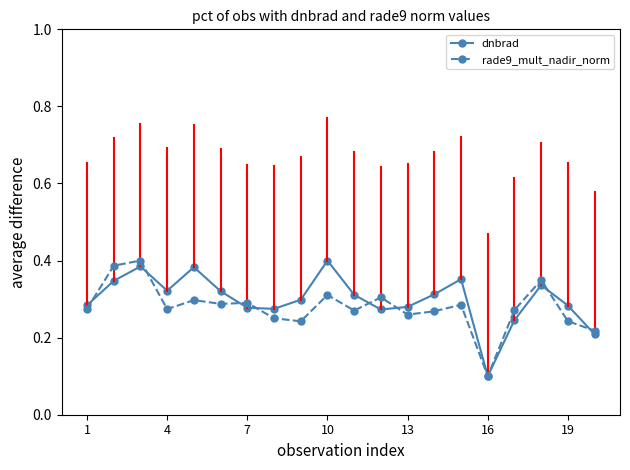

True or false: dnbrad has more than 2 interior local peaks.

True